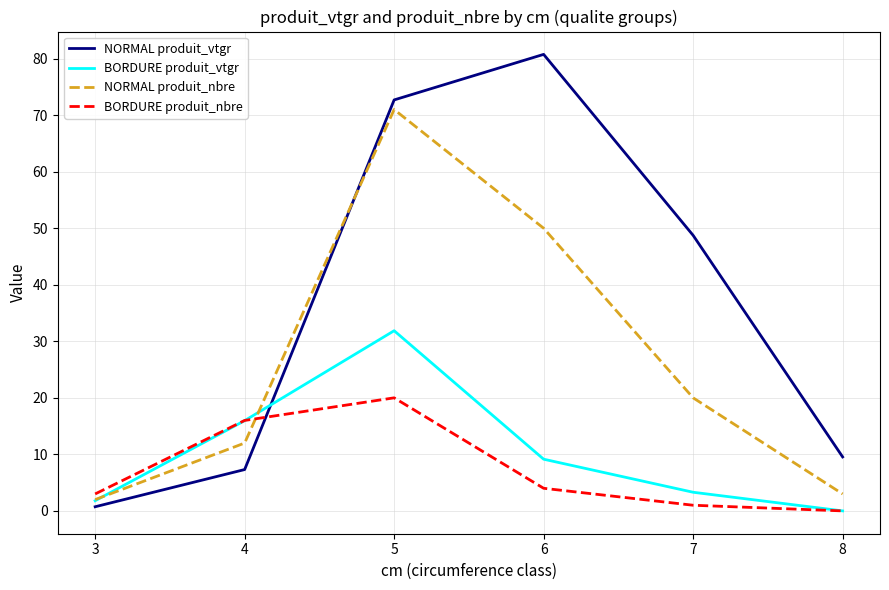

Rank the series by their maximum value, from lowest to highest.

BORDURE produit_nbre, BORDURE produit_vtgr, NORMAL produit_nbre, NORMAL produit_vtgr